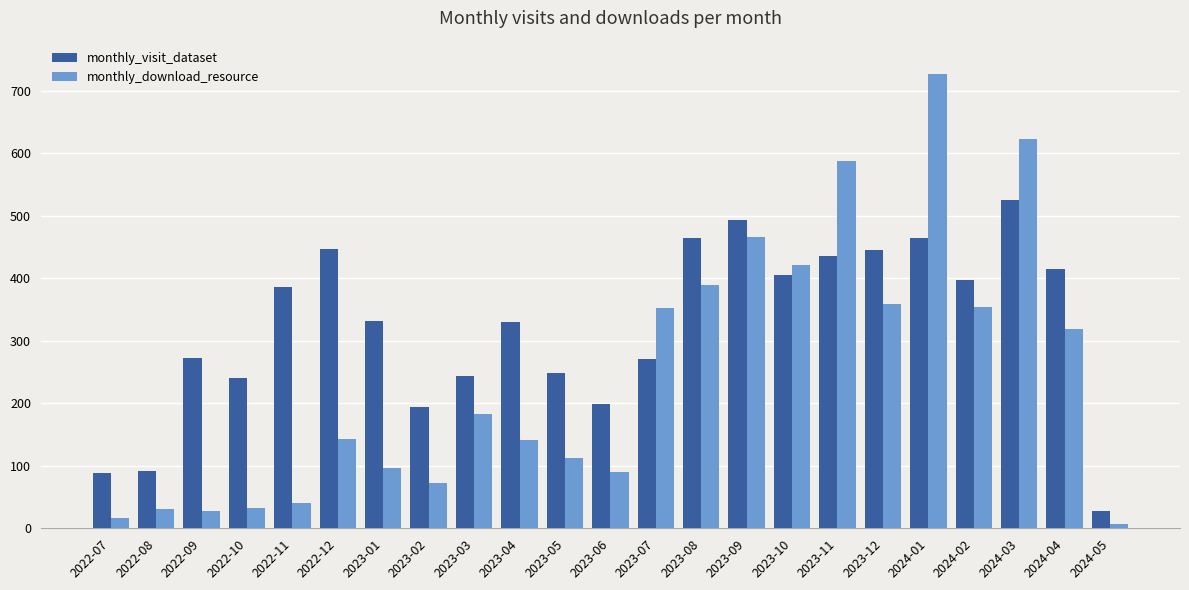

The monthly_visit_dataset series shows 741 at 2023-12. True or false?

False